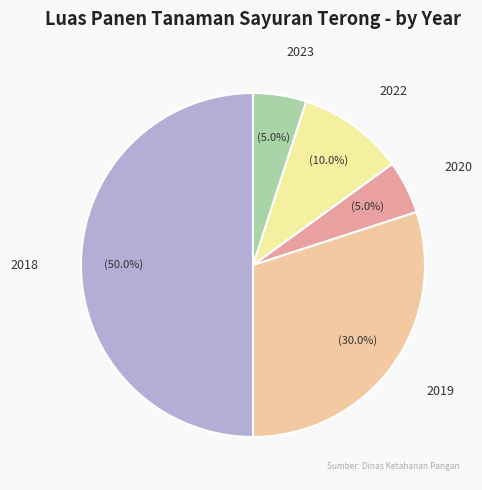

Combined, what portion of the pie is 2019 and 2018?

80.0%